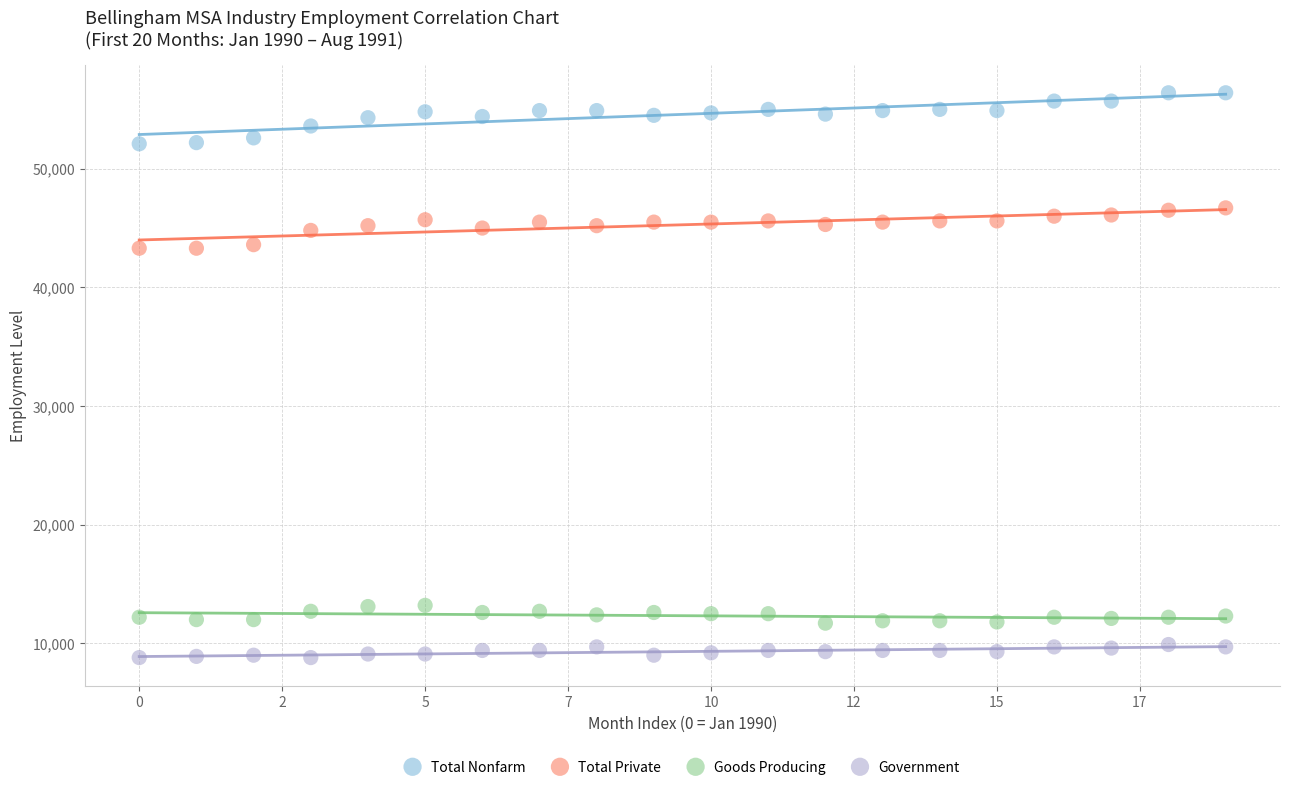

Across all data points, what is the range of Y values (max minus min)?

47600